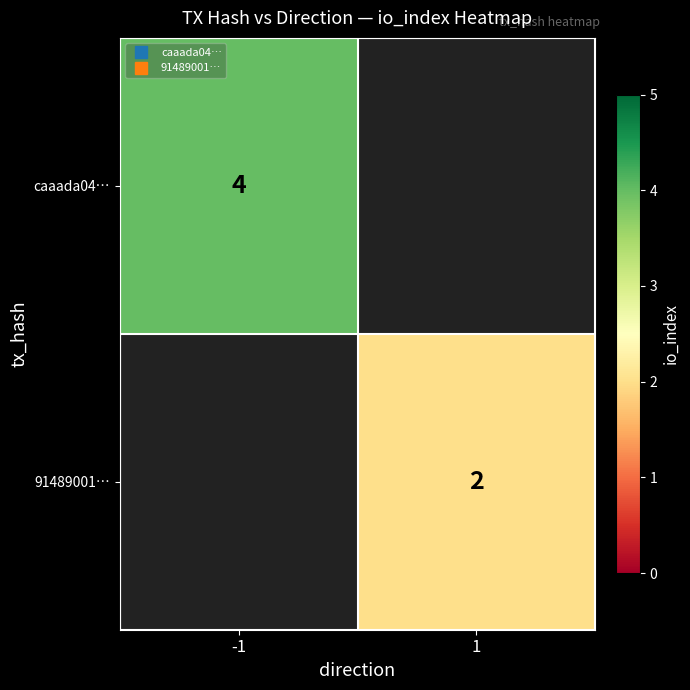

What is the greatest value displayed?

4.0